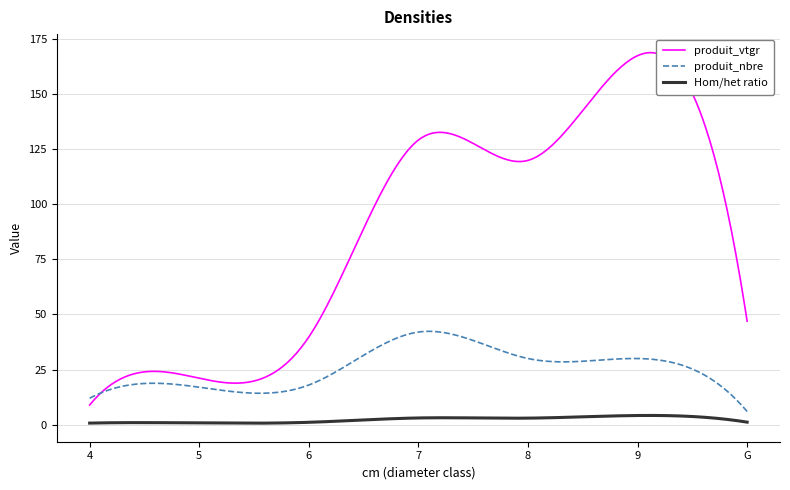

Which series has the largest total across all categories?

produit_vtgr